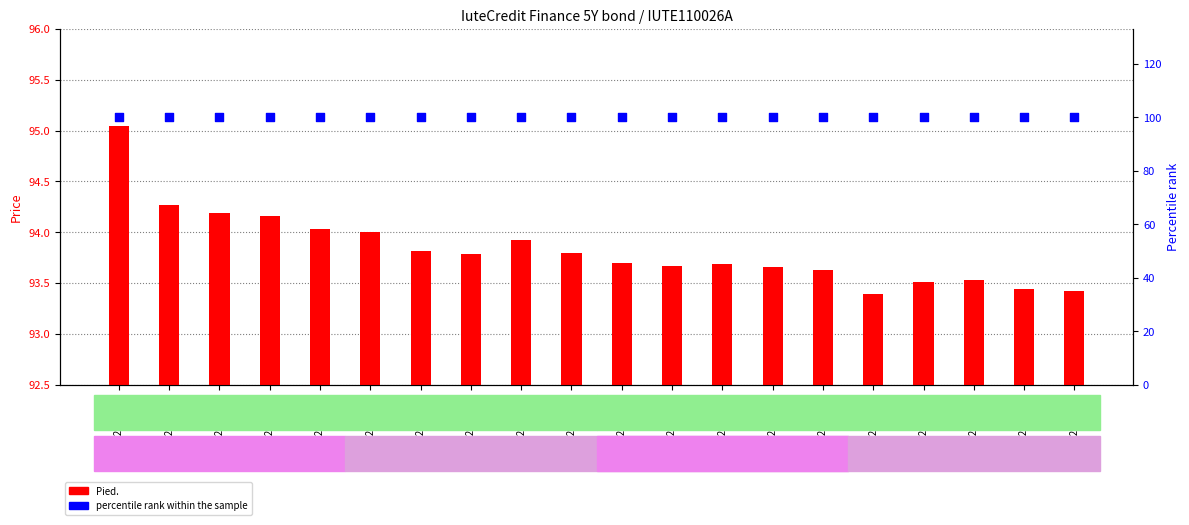

What are all the series names shown in the legend?

Pied., percentile rank within the sample